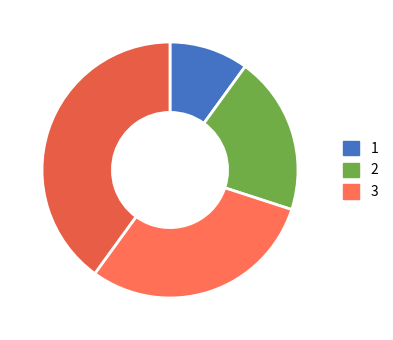

Count the number of slices in the pie.

4